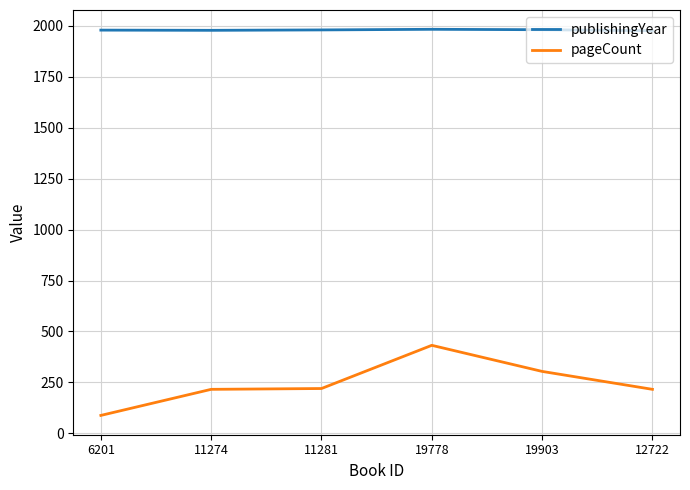

What is the sum of all publishingYear values?

11877